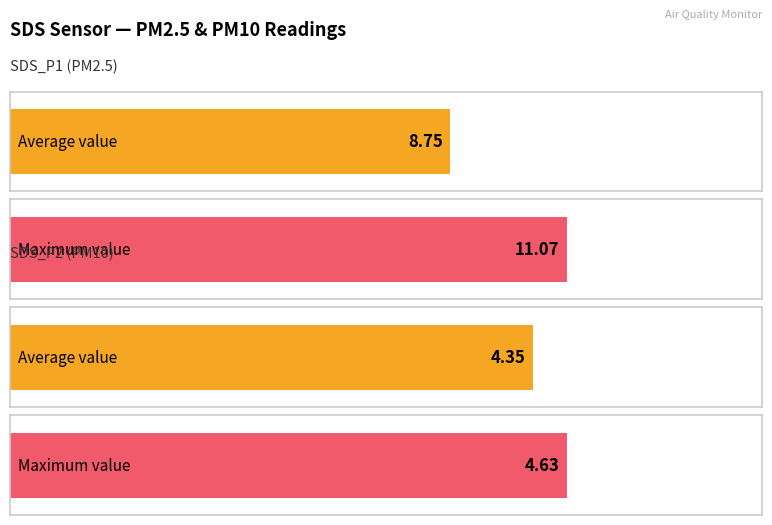

Which series has the largest total across all categories?

SDS_P1